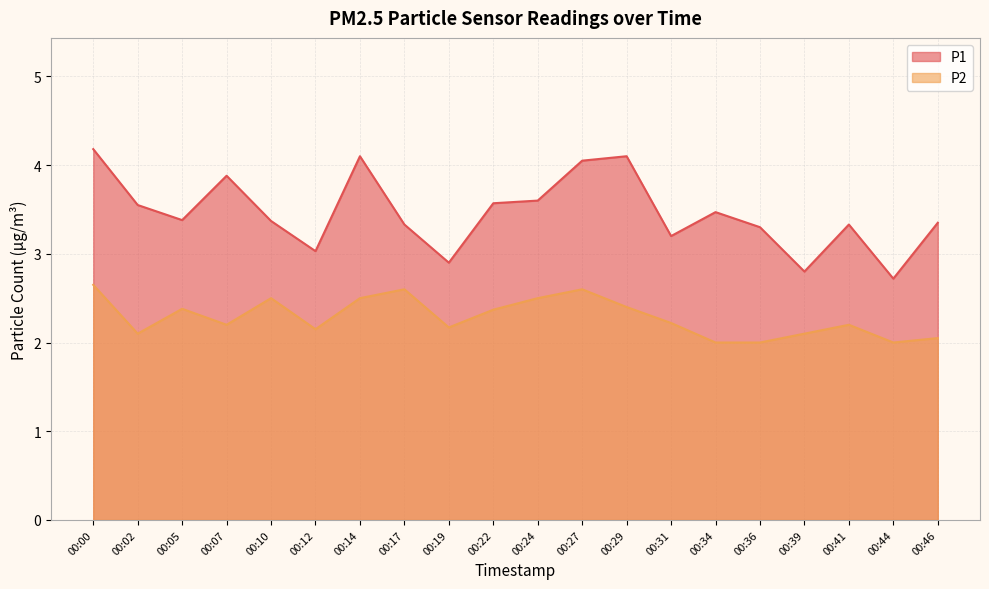

At which label does P1 reach its peak?

00:00